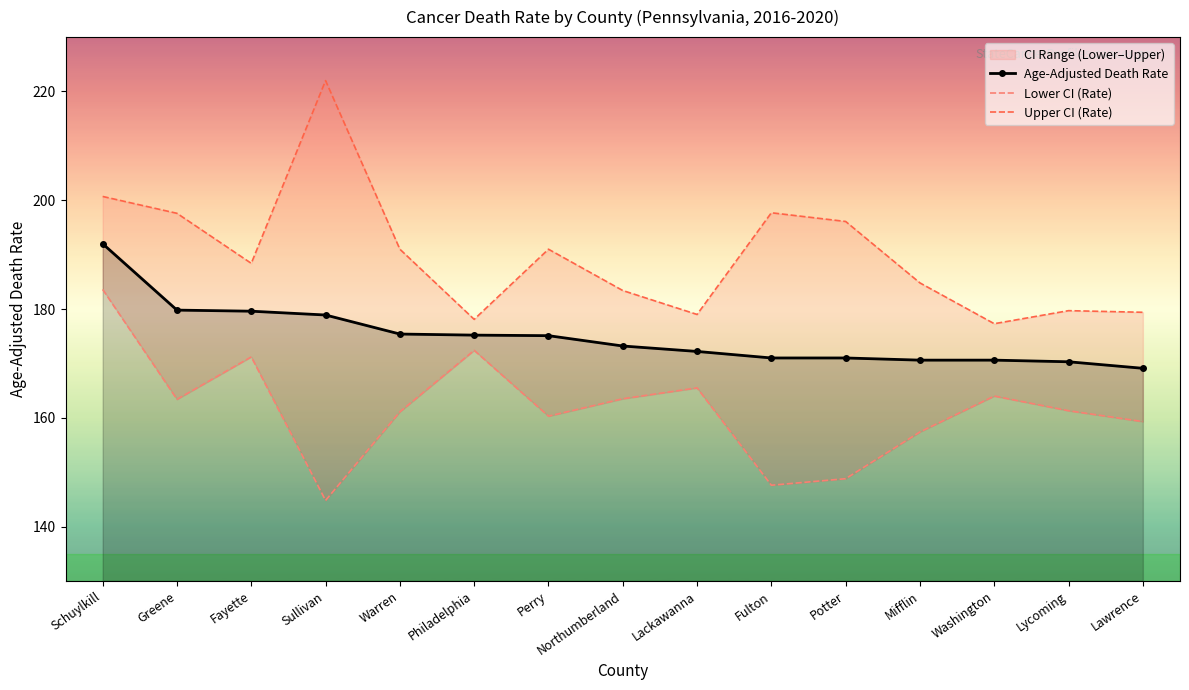

Reading left to right, transcribe all the data shown in this chart.

Age-Adjusted Death Rate: Schuylkill=192.0	Greene=179.8	Fayette=179.6	Sullivan=178.9	Warren=175.4	Philadelphia=175.2	Perry=175.1	Northumberland=173.2	Lackawanna=172.2	Fulton=171.0	Potter=171.0	Mifflin=170.6	Washington=170.6	Lycoming=170.3	Lawrence=169.1
Lower CI (Rate): Schuylkill=183.6	Greene=163.4	Fayette=171.2	Sullivan=144.8	Warren=161.1	Philadelphia=172.4	Perry=160.3	Northumberland=163.5	Lackawanna=165.5	Fulton=147.6	Potter=148.8	Mifflin=157.4	Washington=164.0	Lycoming=161.3	Lawrence=159.3
Upper CI (Rate): Schuylkill=200.7	Greene=197.6	Fayette=188.4	Sullivan=222.0	Warren=191.0	Philadelphia=178.1	Perry=191.0	Northumberland=183.4	Lackawanna=179.0	Fulton=197.7	Potter=196.1	Mifflin=184.8	Washington=177.3	Lycoming=179.7	Lawrence=179.4